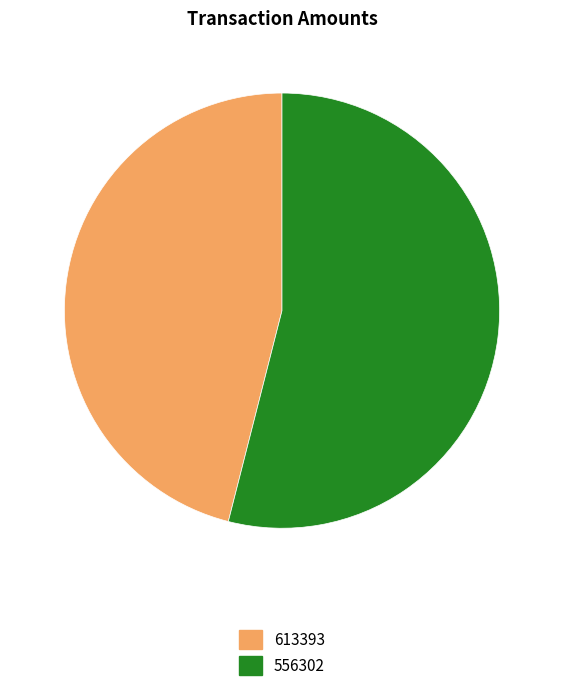

Is 556302 the majority of the pie?

Yes